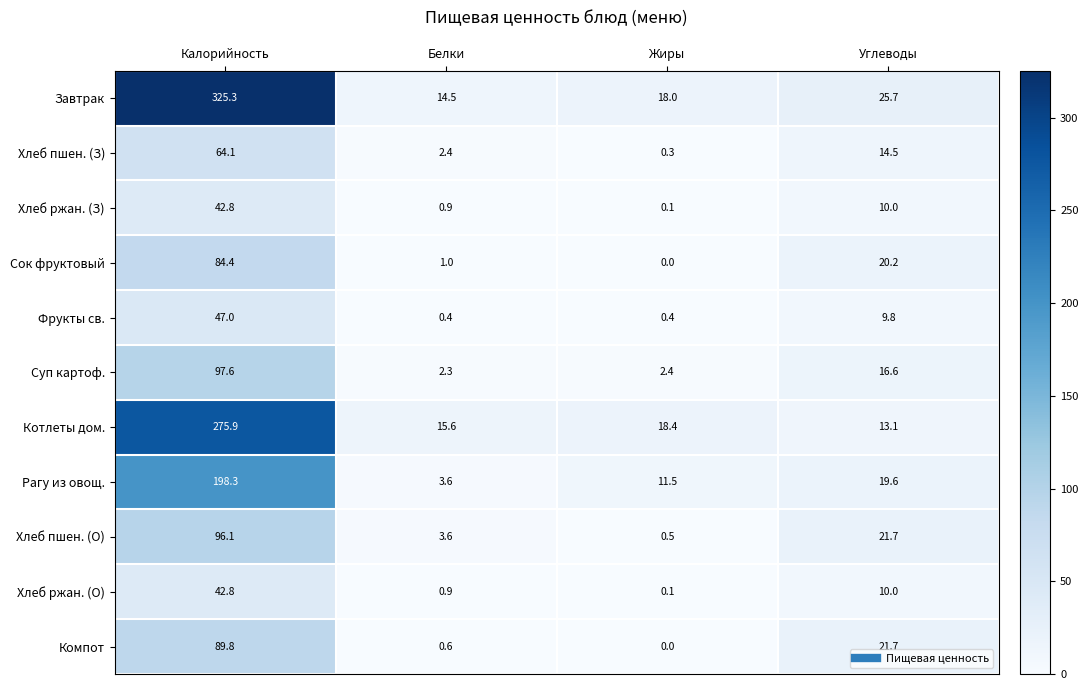

Where is Рагу из овощ. nearest to the value 100?

Углеводы